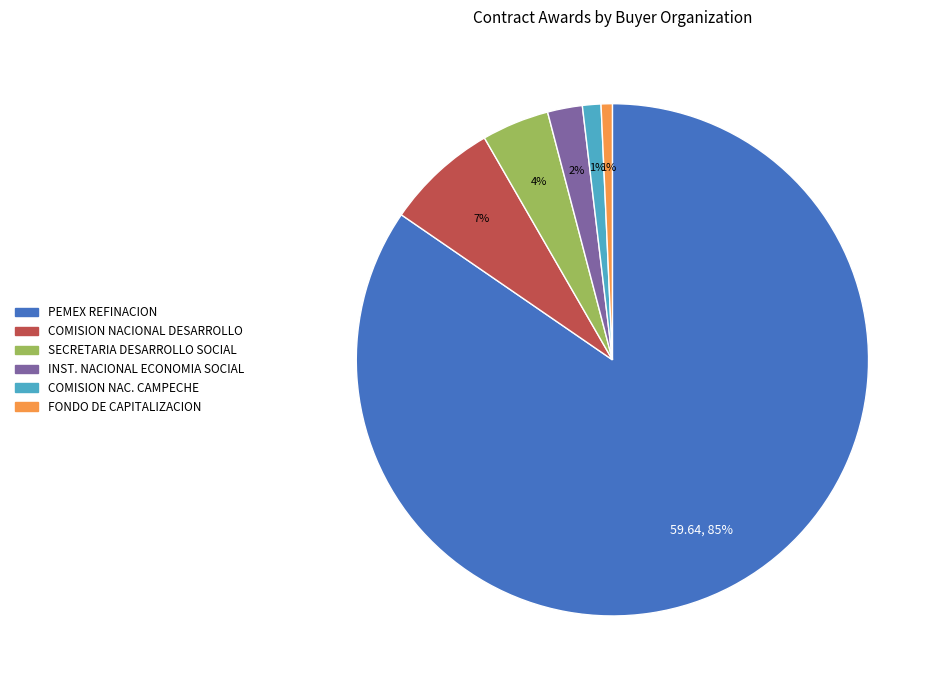

Does any single category account for the majority?

Yes